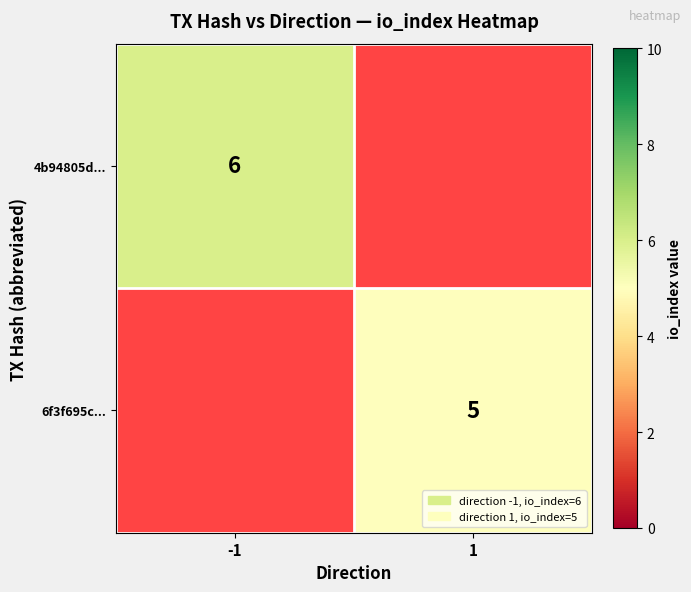

True or false: 6f3f695c... has a value of 3 at 1.

False